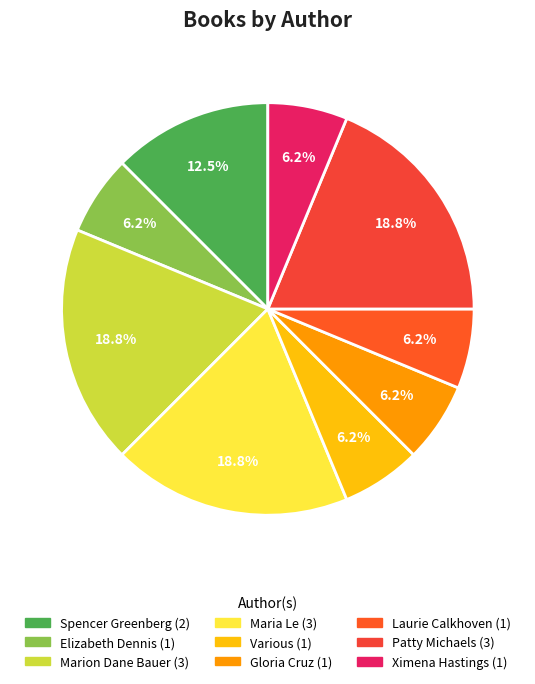

Count the number of slices in the pie.

9